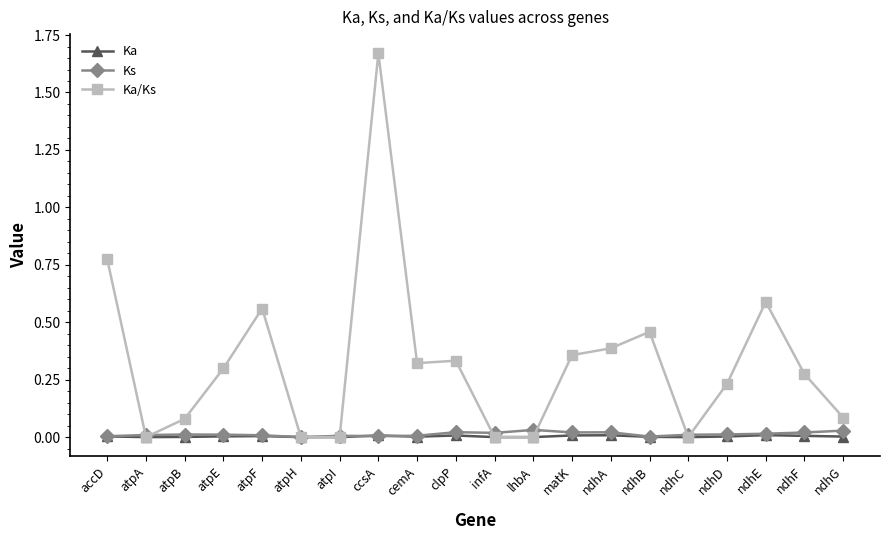

What are all the series names shown in the legend?

Ka, Ks, Ka/Ks